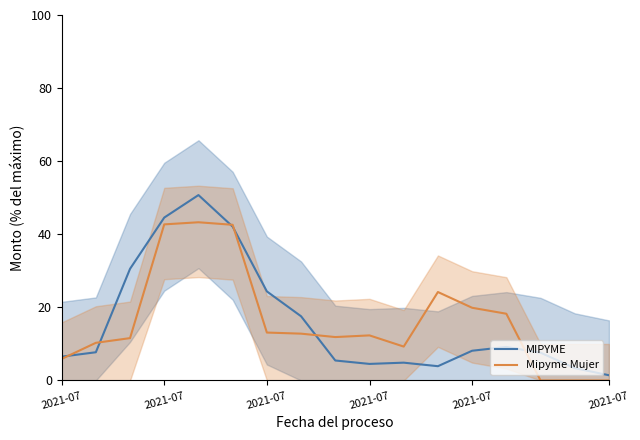

At which label is MIPYME closest to 26?

2021-07